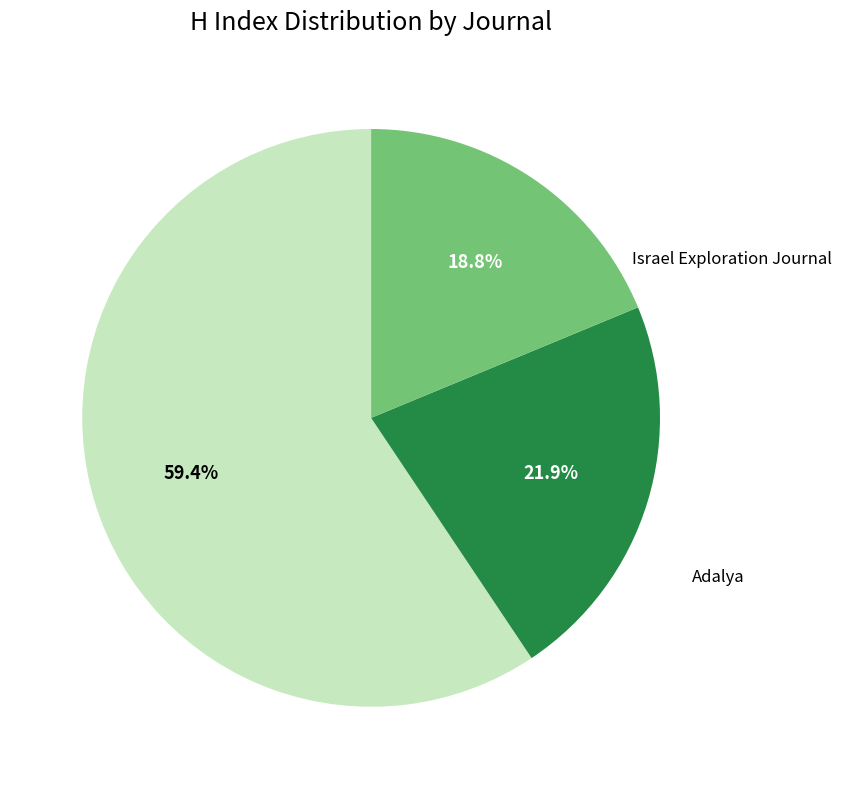

Is there any slice that represents more than half of the pie?

Yes